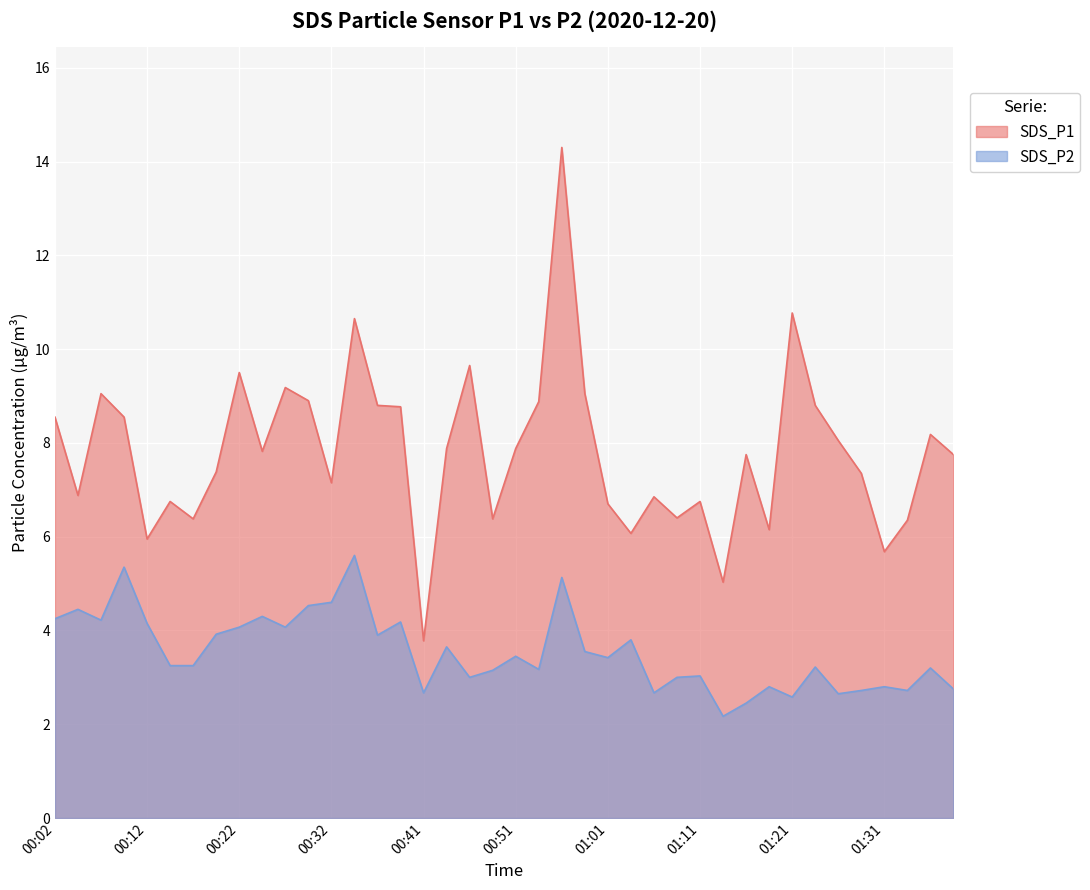

Is it true that SDS_P2 equals 2.7 at 00:41?

True